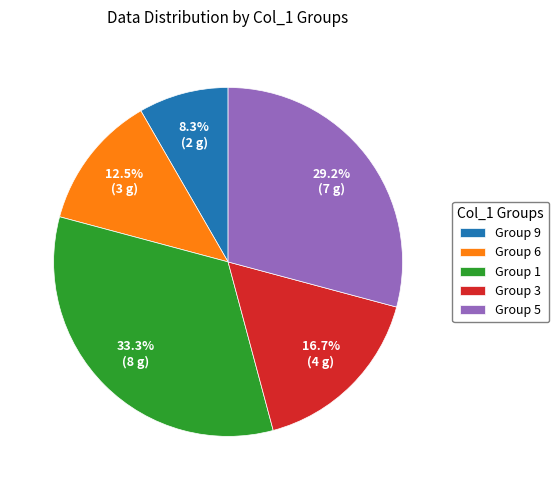

What percentage do Group 6 and Group 3 together represent?

29.2%